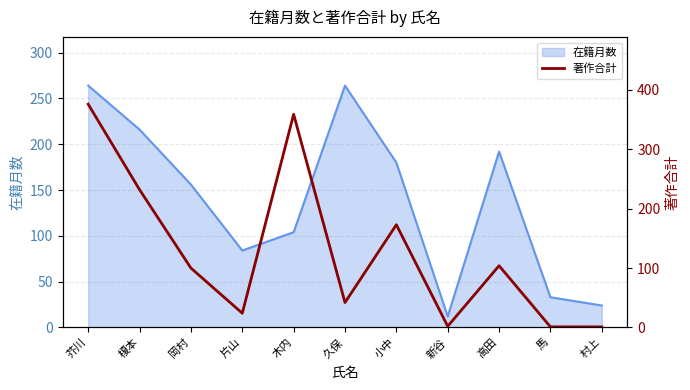

The value of 在籍月数 at 高田 is 192. True or false?

True